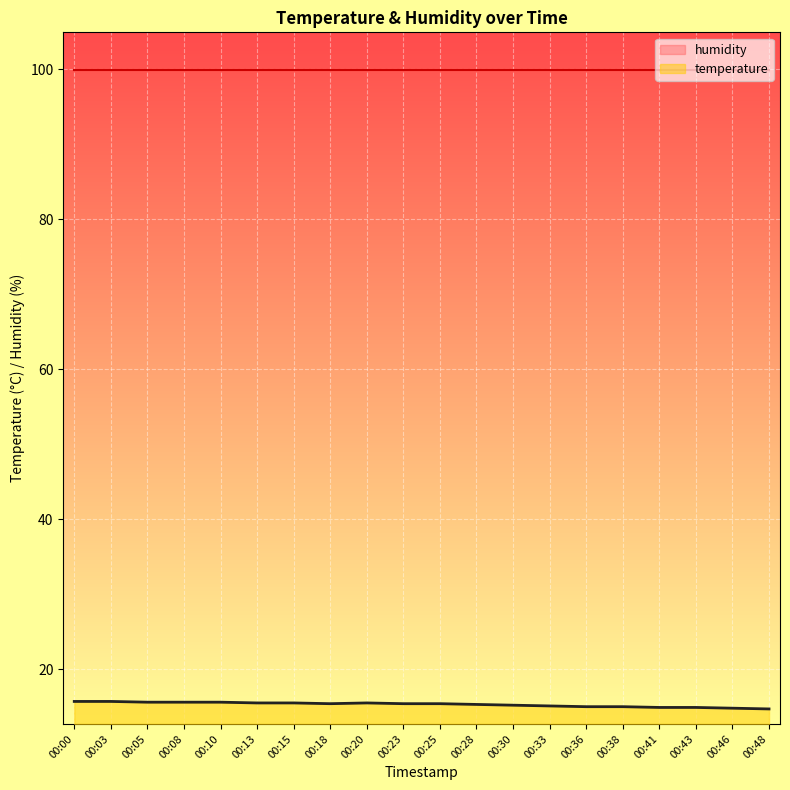

True or false: temperature has a value of 15.7 at 00:03.

True